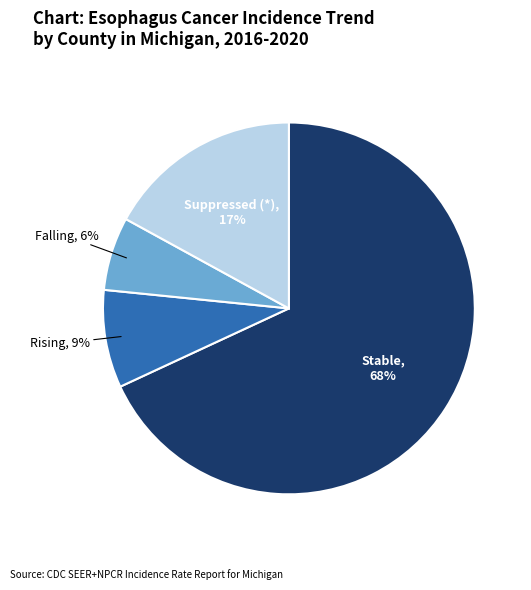

Does Suppressed (*) account for over 50% of the chart?

No